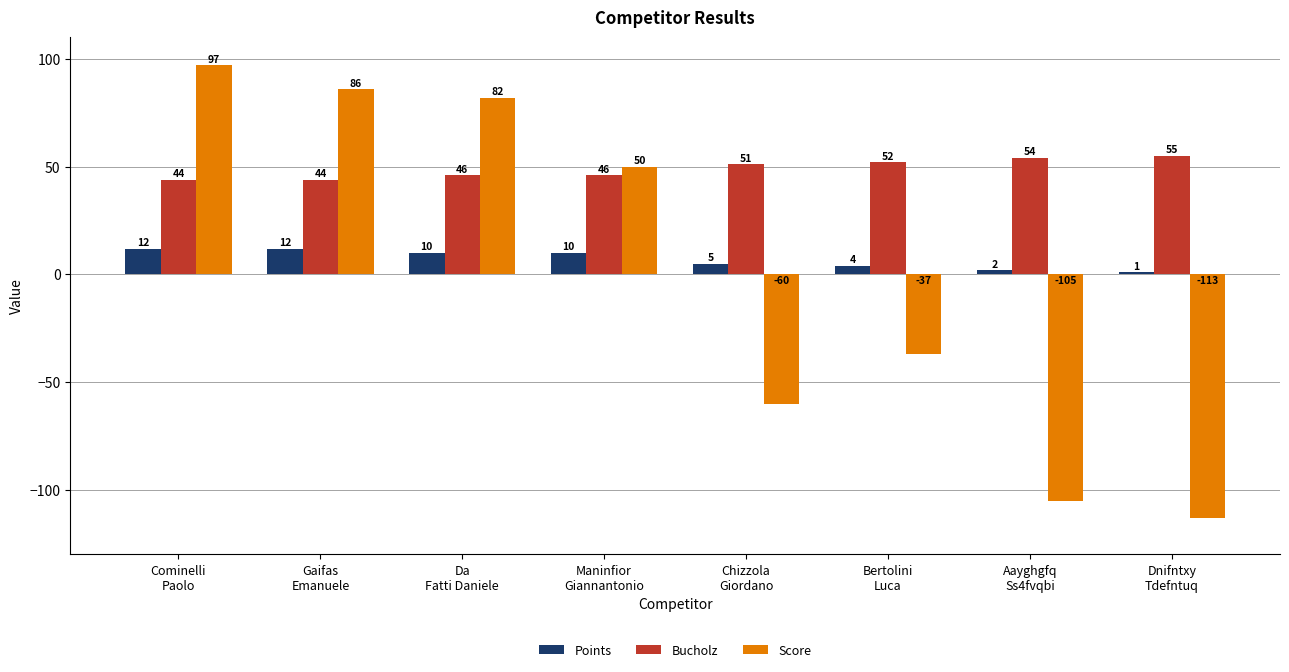

What are all the series names shown in the legend?

Points, Bucholz, Score